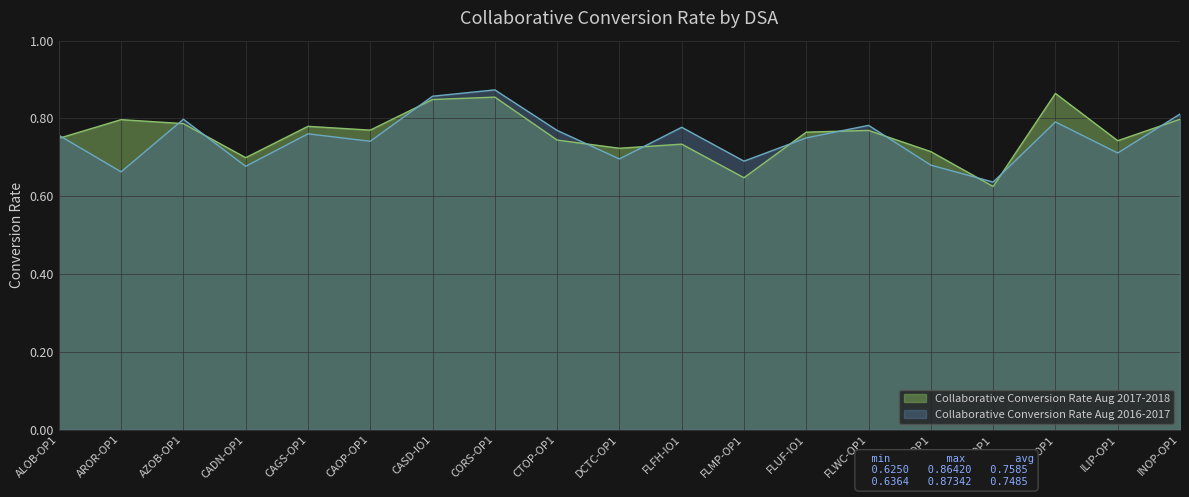

What is the sum of all Collaborative Conversion Rate Aug 2017-2018 values?

14.4